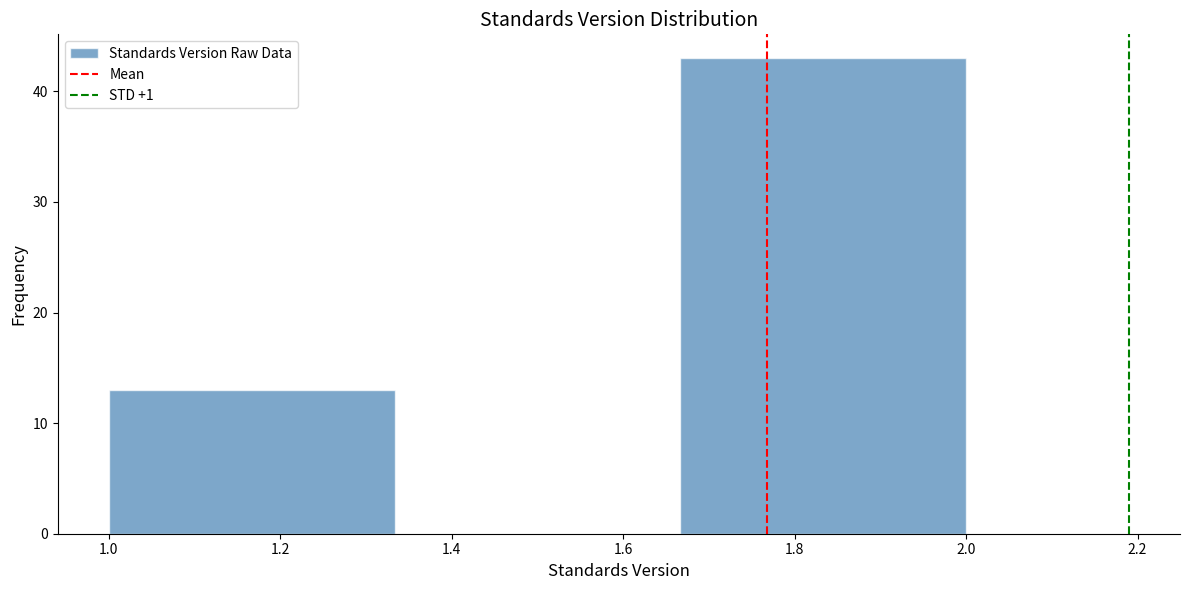

Reading left to right, transcribe this chart: for each bar, give the range it covers on the x-axis and its height. Neither the bar edges nor the heights are printed on the chart, so give them approximately, as read against the axes.

1.00 to 1.34: 13
1.34 to 1.66: 0
1.66 to 2.00: 43